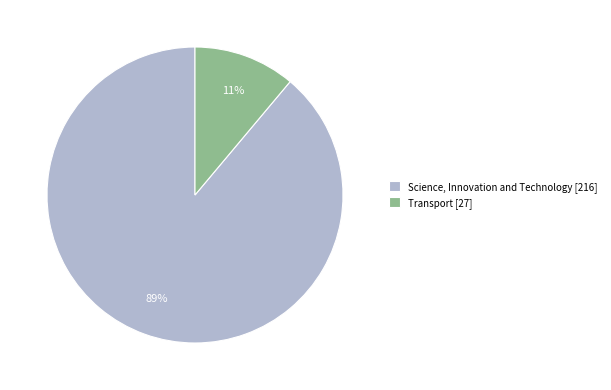

Does Science, Innovation and Technology represent more than half of the total?

Yes